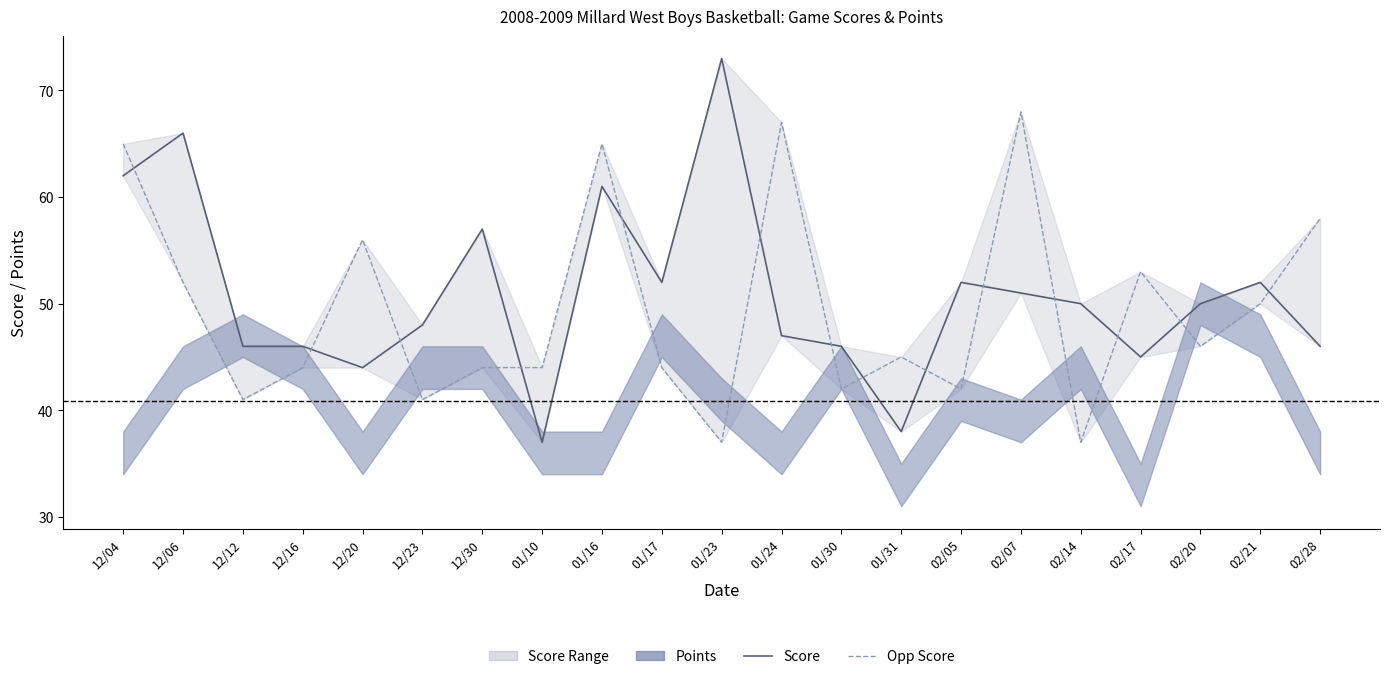

True or false: Opp Score and Score cross at least once.

True